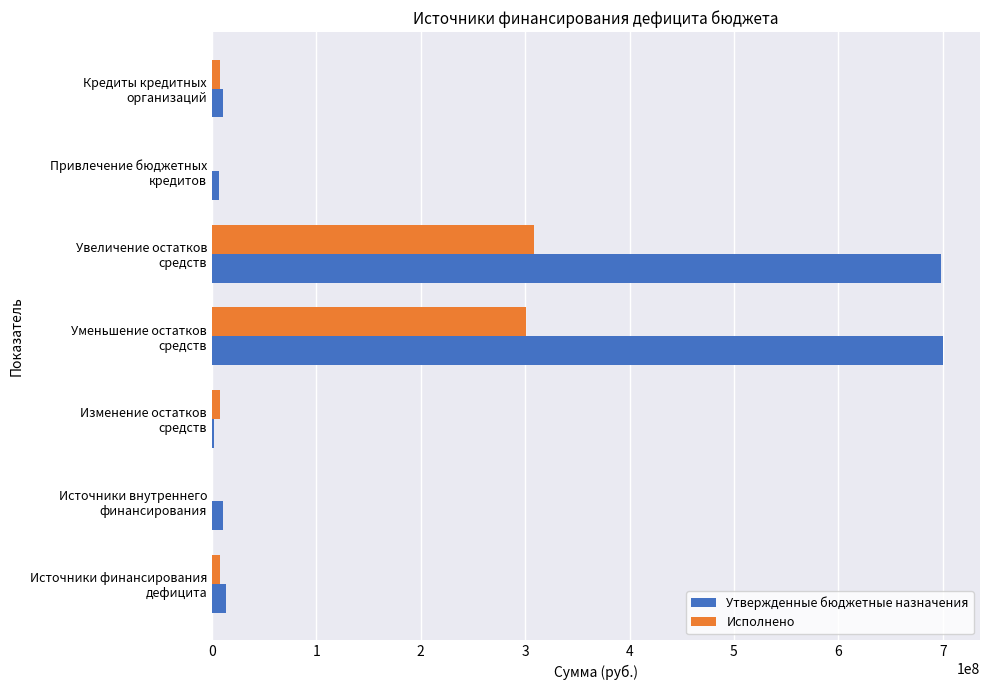

What is the average value of the Утвержденные бюджетные назначения series?

206146455.9